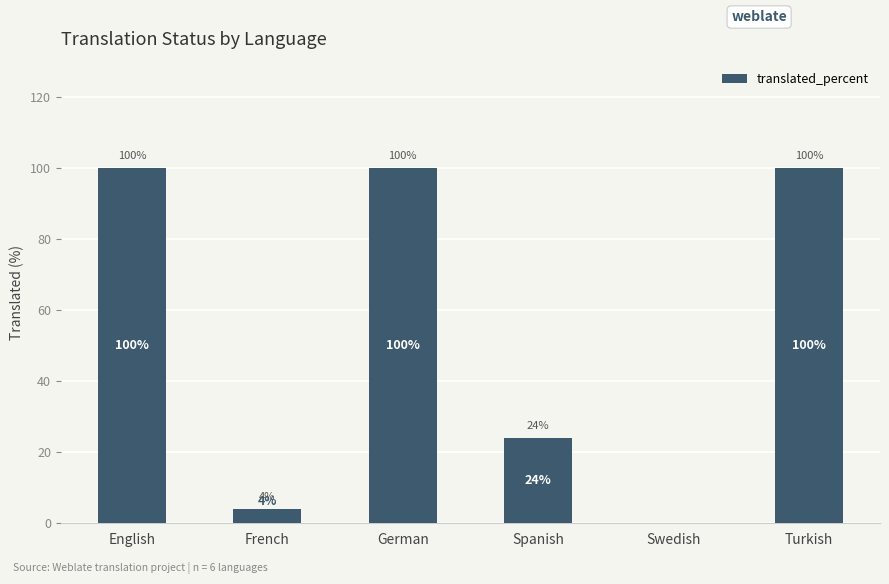

Between French and German, which is larger?

German